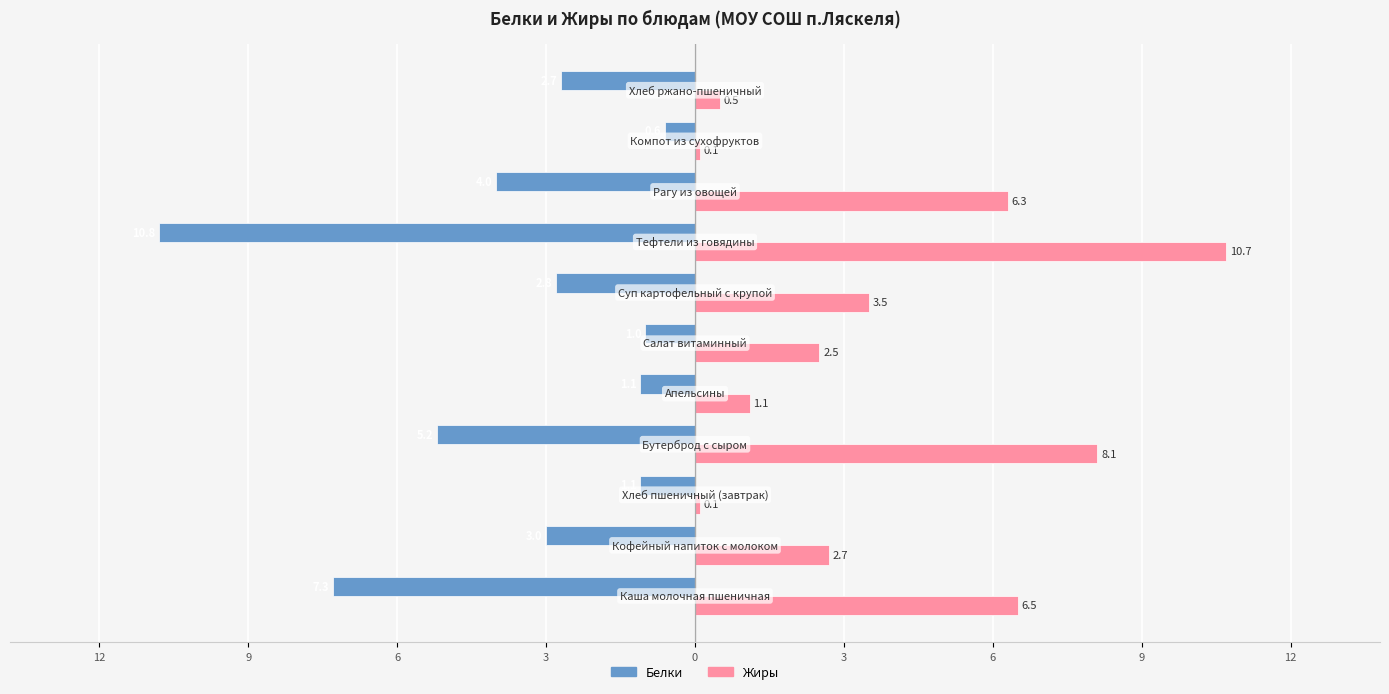

What are all the series names shown in the legend?

Белки, Жиры